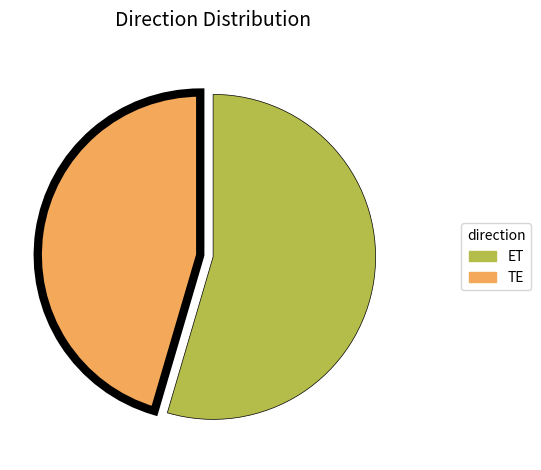

Does TE represent more than half of the total?

No